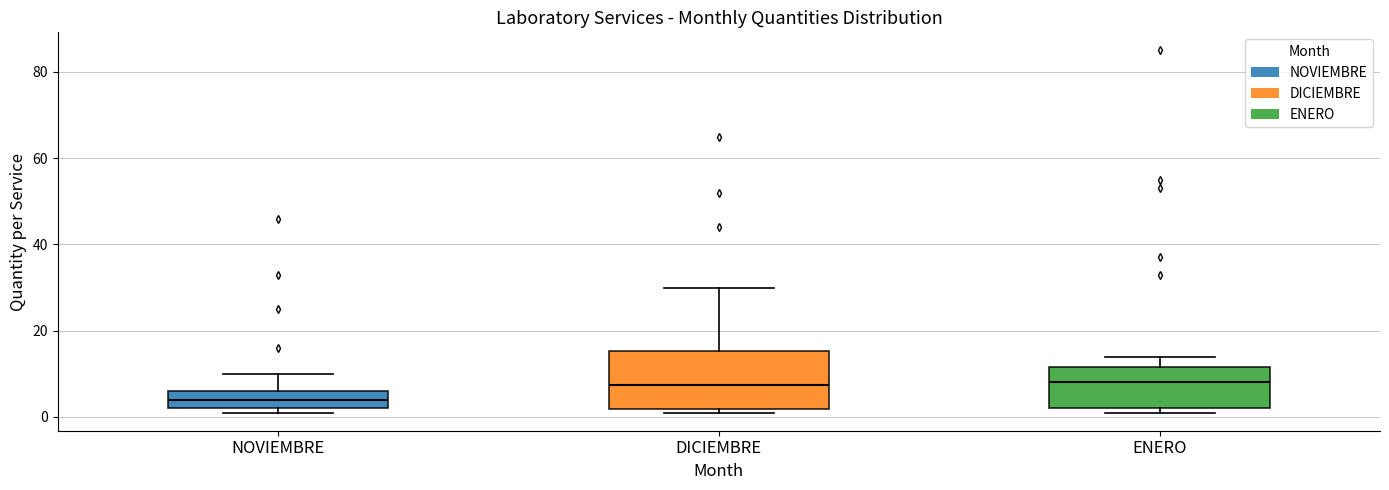

Reading left to right, read every box against the y-axis: the position of its median line, the range the box covers, and the ends of its whiskers. The values are not printed on the chart, so give them approximately, as read against the axis.

NOVIEMBRE: median 4, box 2 to 6, whiskers 2 (just below the box's lower edge) to 10
DICIEMBRE: median 8, box 2 to 16, whiskers 2 (just below the box's lower edge) to 30
ENERO: median 8, box 2 to 12, whiskers 2 (just below the box's lower edge) to 14